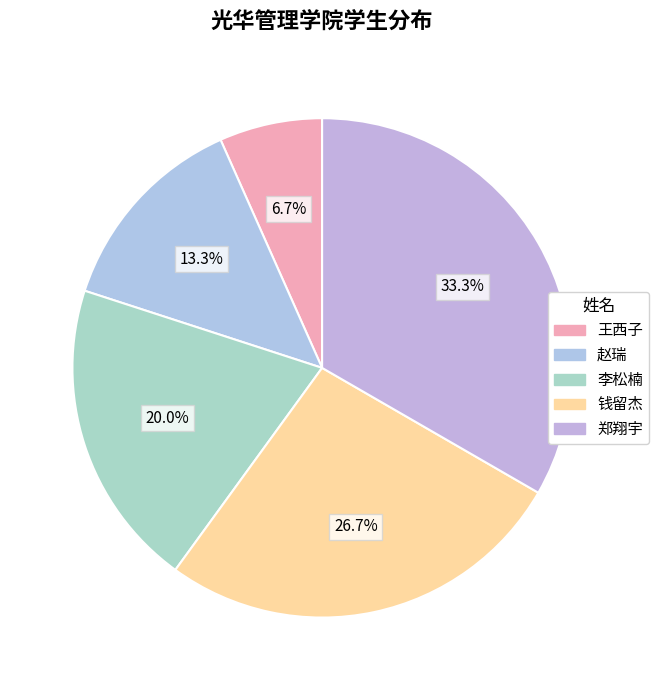

What is the ratio of the value at 王西子 to the value at 赵瑞?

0.5